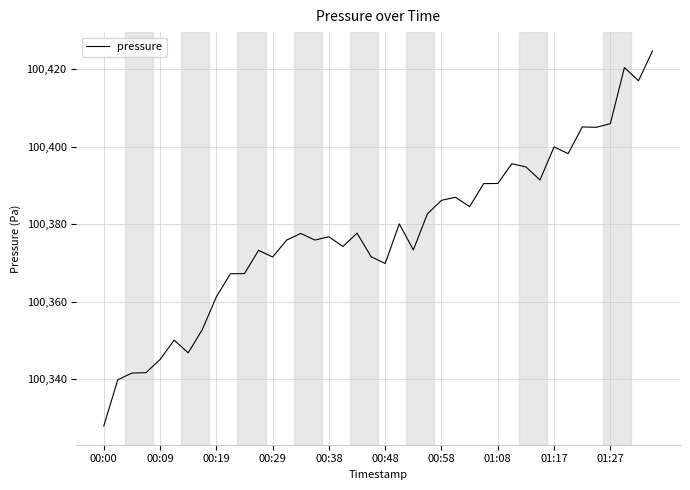

What is the difference between the maximum and minimum values?

96.8